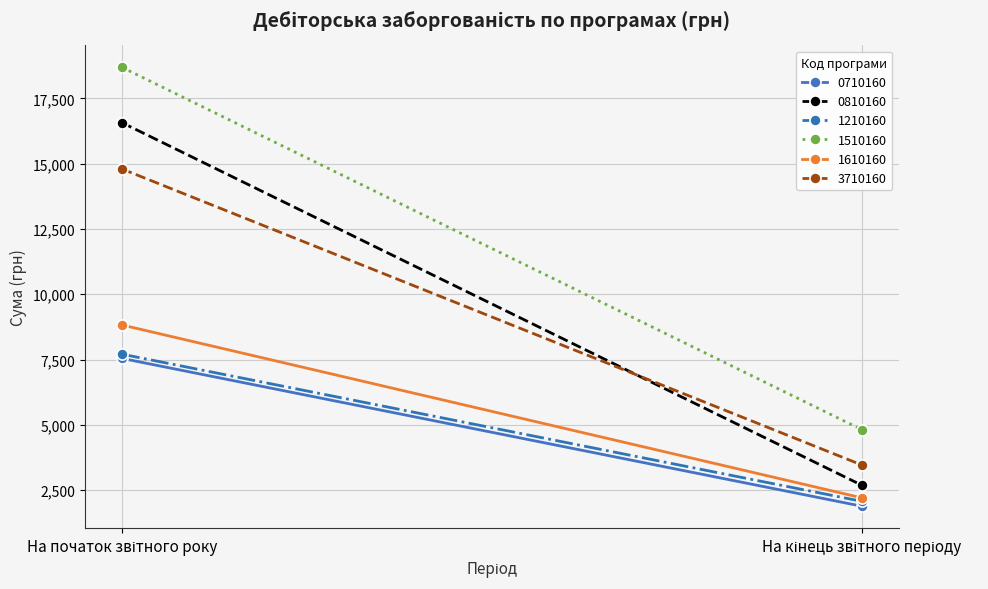

The 1610160 series shows 8822.5 at На початок звітного року. True or false?

True